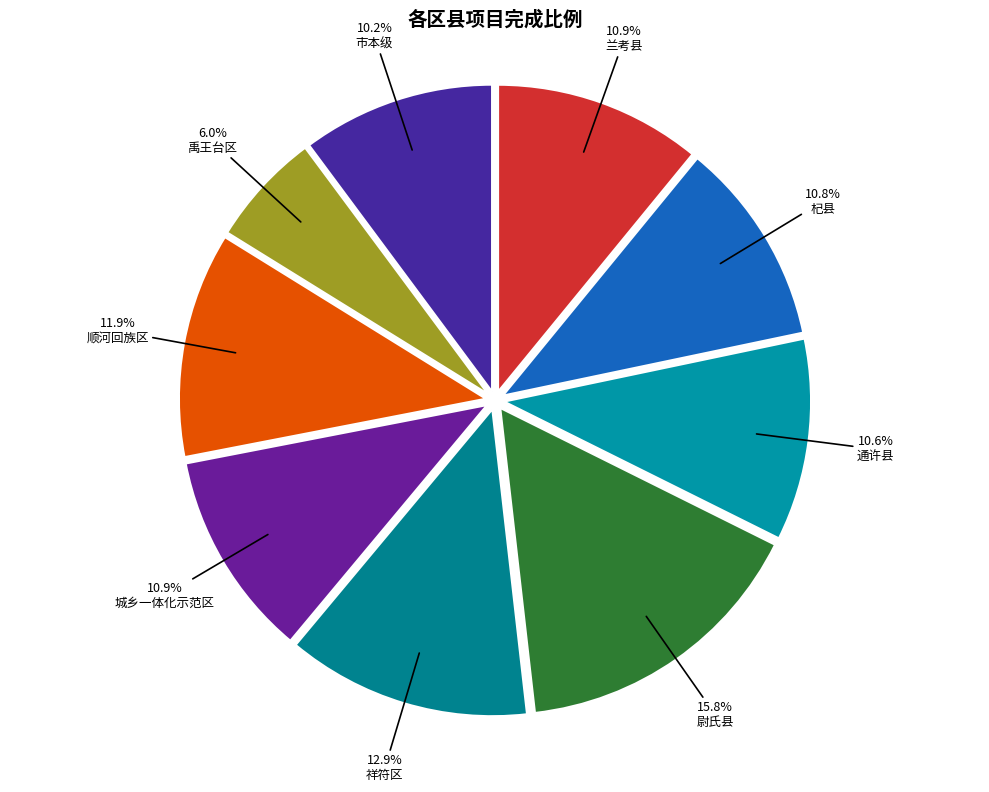

Rank the categories by value from lowest to highest.

禹王台区, 市本级, 通许县, 杞县, 城乡一体化示范区, 兰考县, 顺河回族区, 祥符区, 尉氏县